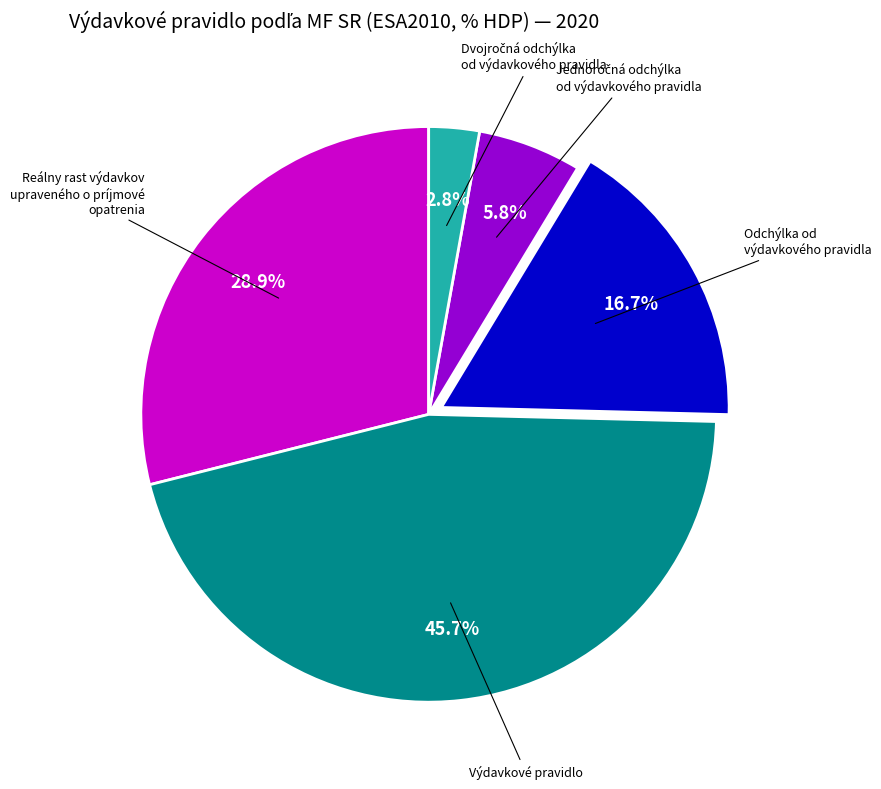

Does any single category account for the majority?

No